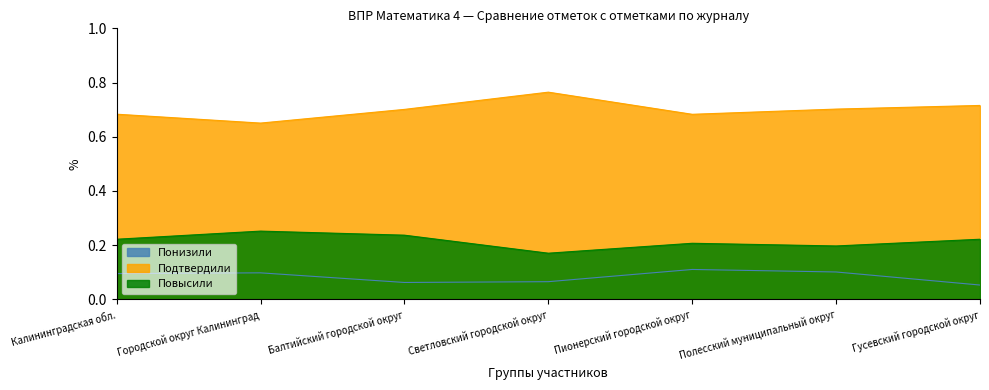

At which category does Повысили reach its first local peak?

Городской округ Калининград